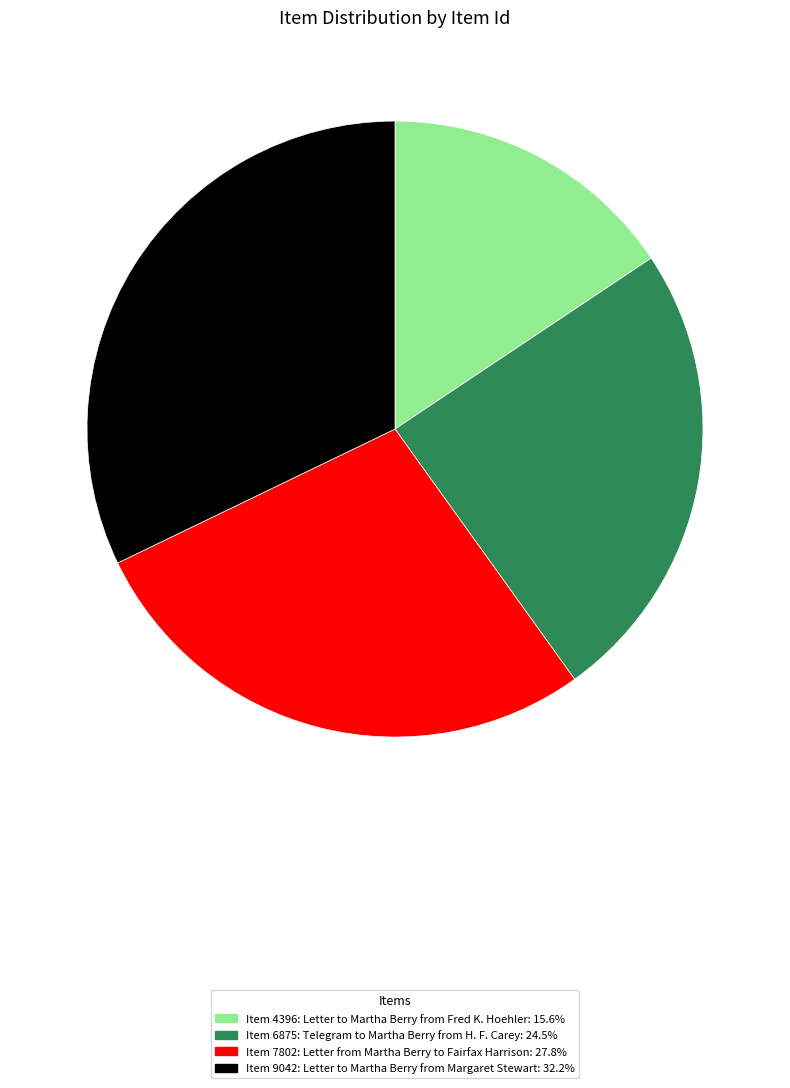

Is Item 9042: Letter to Martha Berry from Margaret Stewart the majority of the pie?

No